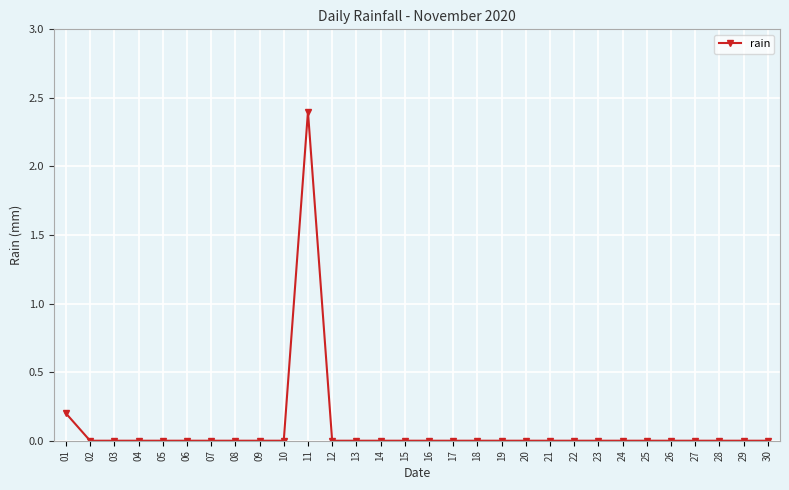

What is the sum of all values?

2.6